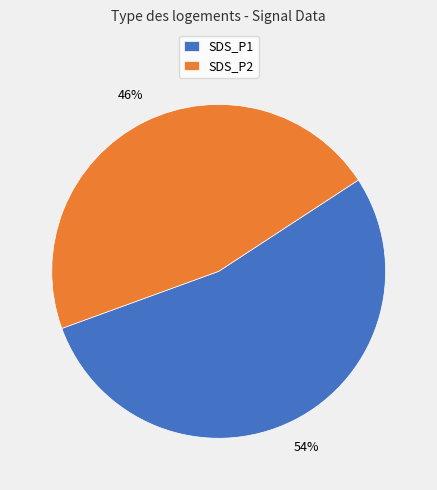

Is SDS_P2 the majority of the pie?

No